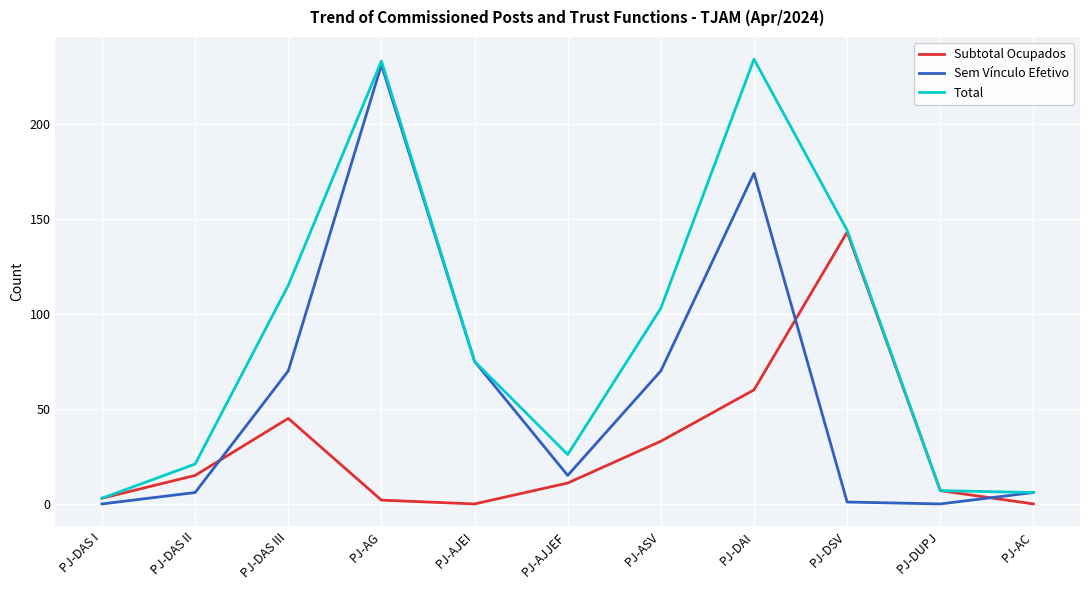

How many lines are shown in the chart?

3